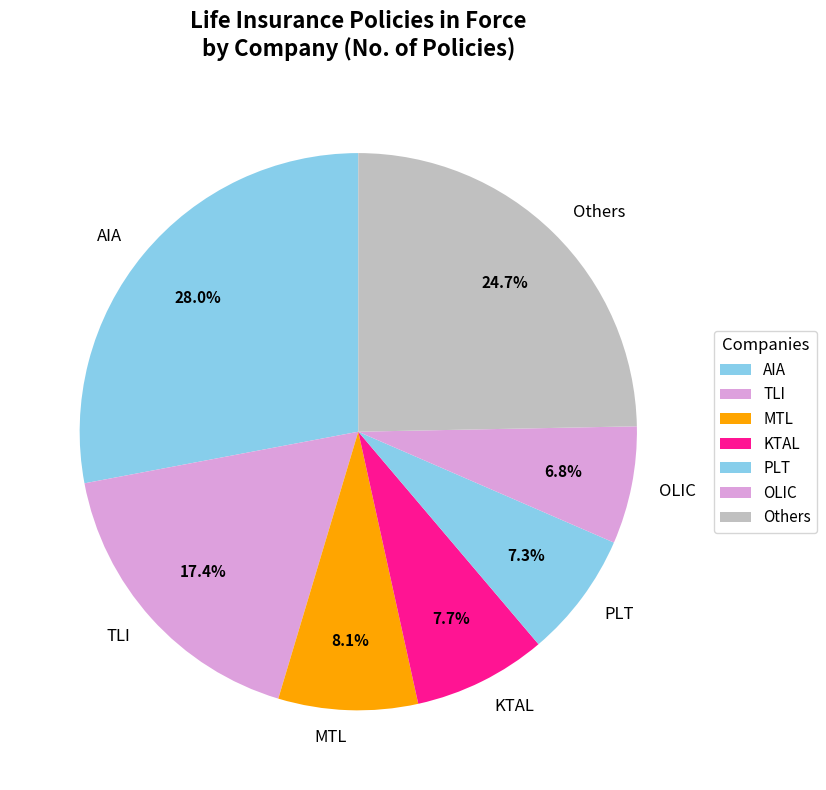

Which category has the biggest portion of the pie?

AIA